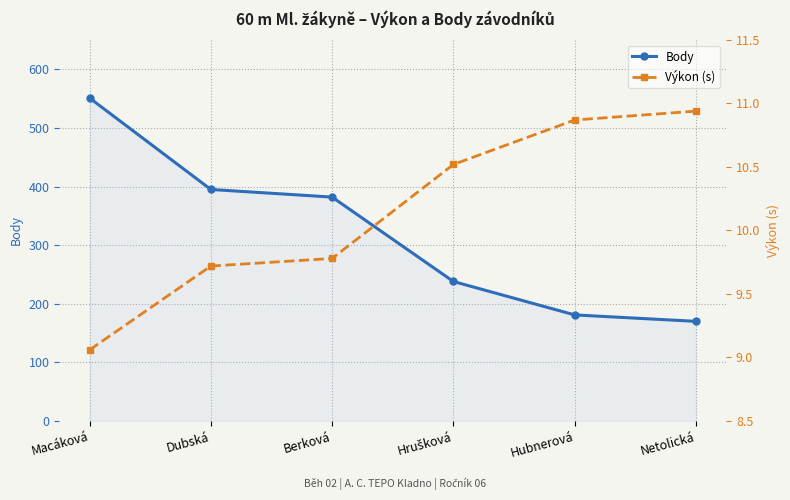

What position from the left is Dubská?

2